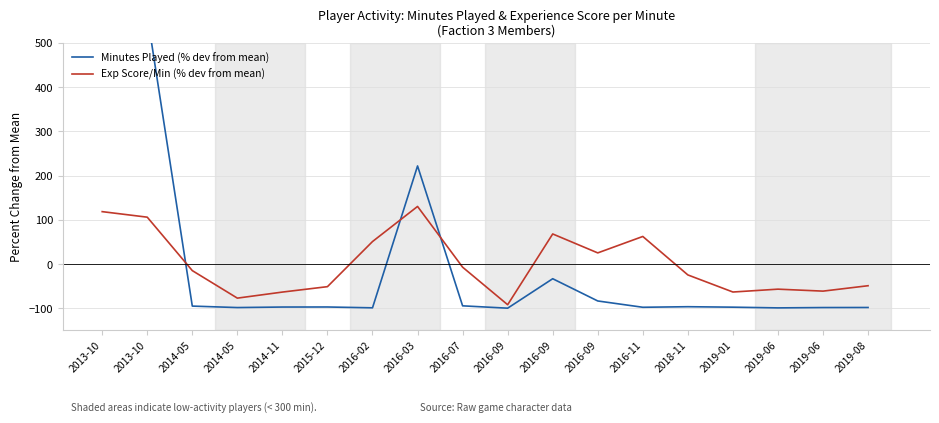

Which label corresponds to the largest value in the chart?

2013-10